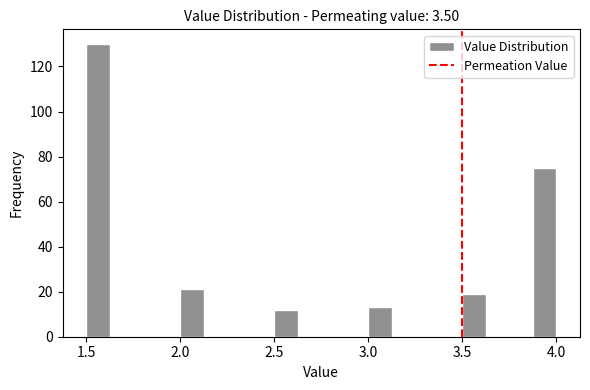

Around what value on the x-axis is the tallest bar? Give the approximate position of its centre, as read against the axis.

1.55